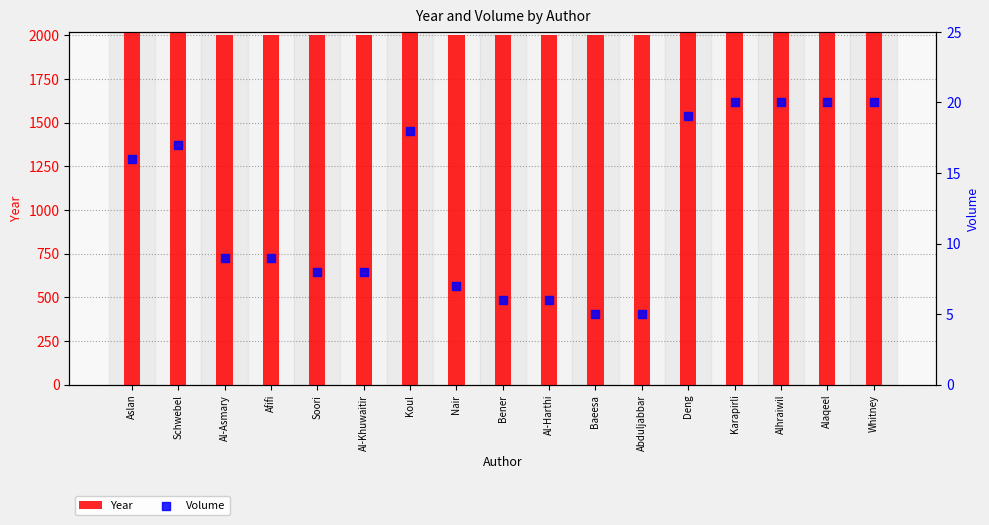

Which series has the largest Y range (max minus min)?

Year